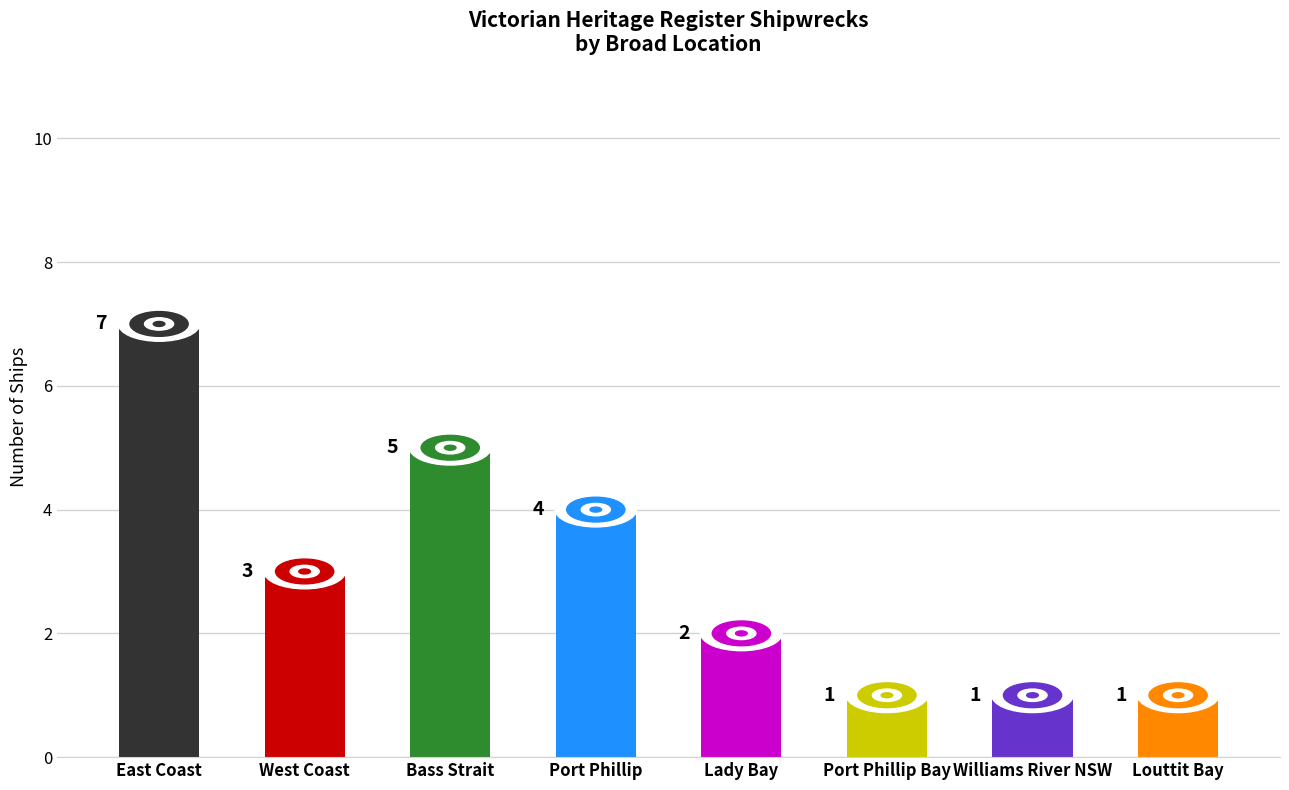

What is the difference between the maximum and minimum values?

6